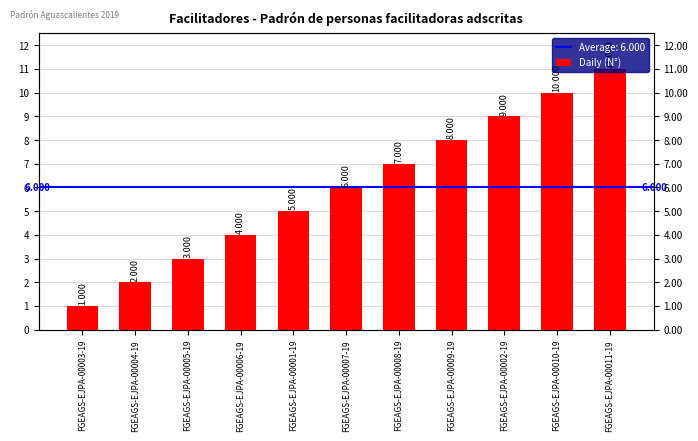

Rank the categories by value from lowest to highest.

FGEAGS-EJPA-00003-19, FGEAGS-EJPA-00004-19, FGEAGS-EJPA-00005-19, FGEAGS-EJPA-00006-19, FGEAGS-EJPA-00001-19, FGEAGS-EJPA-00007-19, FGEAGS-EJPA-00008-19, FGEAGS-EJPA-00009-19, FGEAGS-EJPA-00002-19, FGEAGS-EJPA-00010-19, FGEAGS-EJPA-00011-19